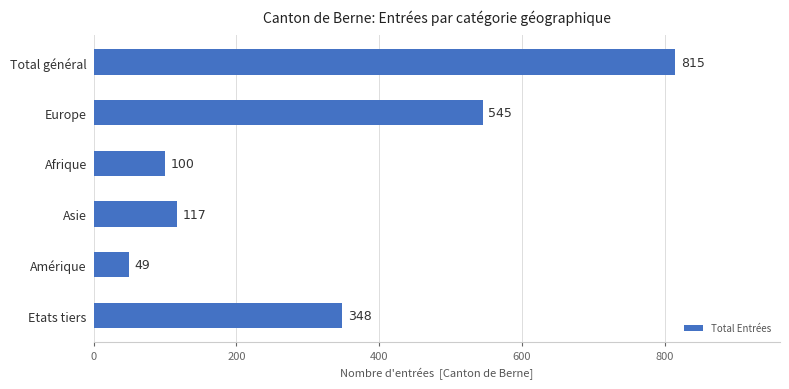

List the labels in order of value, smallest first.

Amérique, Afrique, Asie, Etats tiers, Europe, Total général